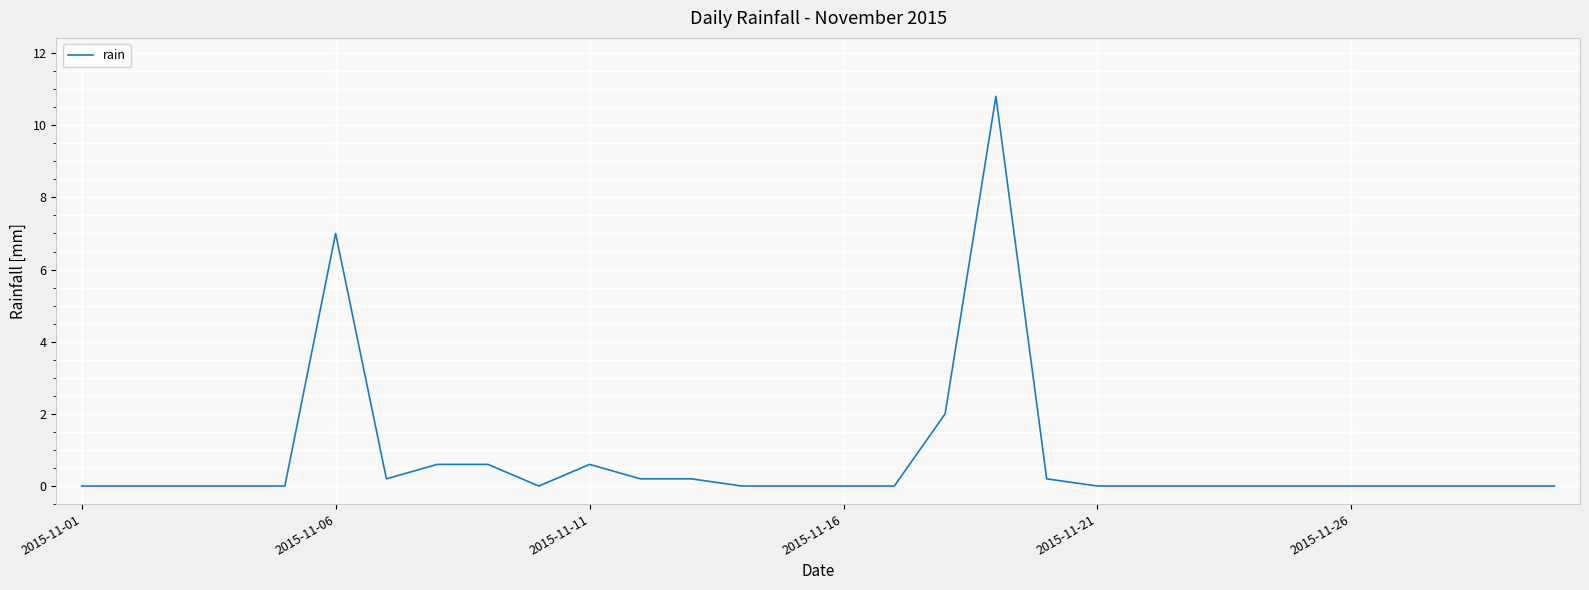

What is the maximum value shown in the chart?

10.8